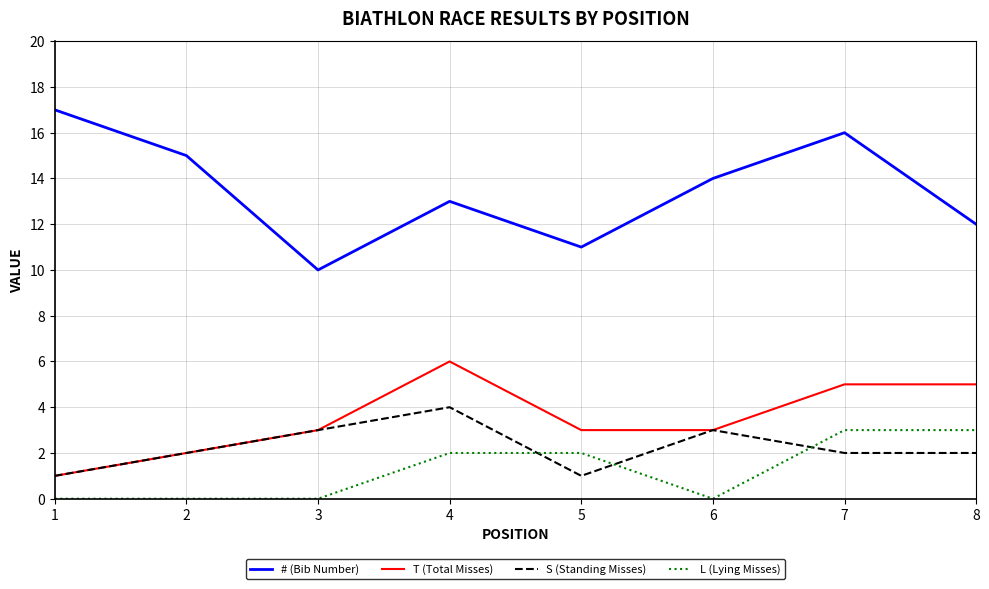

List the series in order of their peak value, lowest first.

L (Lying Misses), S (Standing Misses), T (Total Misses), # (Bib Number)